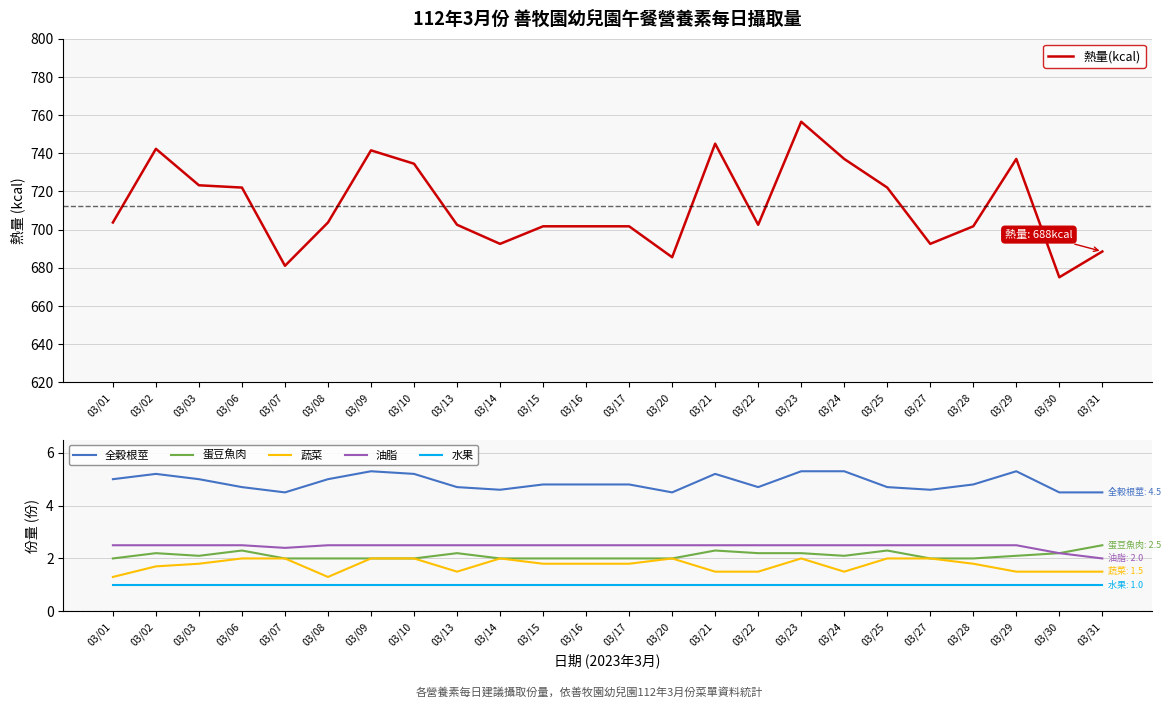

What is the difference between the maximum and second lowest values in the 蛋豆魚肉 series?

0.5